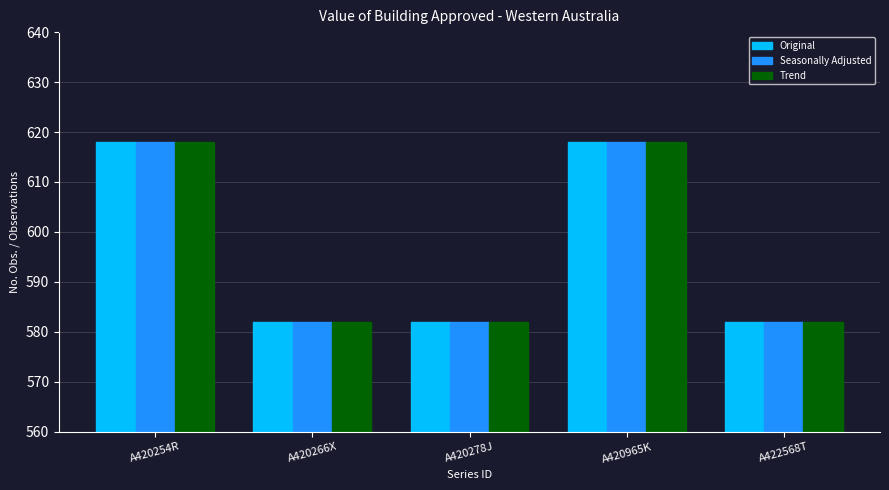

Reading left to right, extract all data points from this chart.

Original: A420254R=618	A420266X=582	A420278J=582	A420965K=618	A422568T=582
Seasonally Adjusted: A420254R=618	A420266X=582	A420278J=582	A420965K=618	A422568T=582
Trend: A420254R=618	A420266X=582	A420278J=582	A420965K=618	A422568T=582